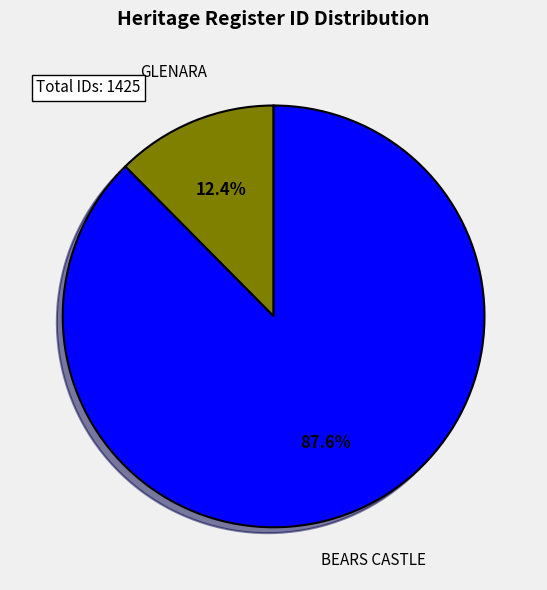

Is the sum of BEARS CASTLE and GLENARA greater than half?

Yes